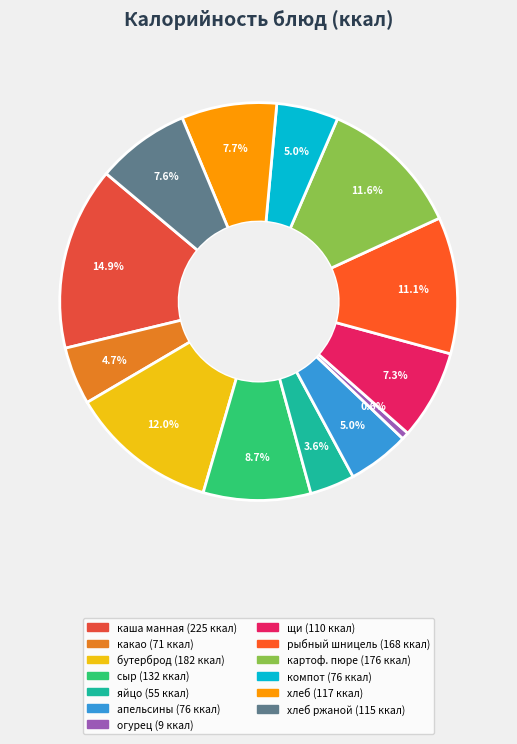

How many slices are in this pie chart?

13